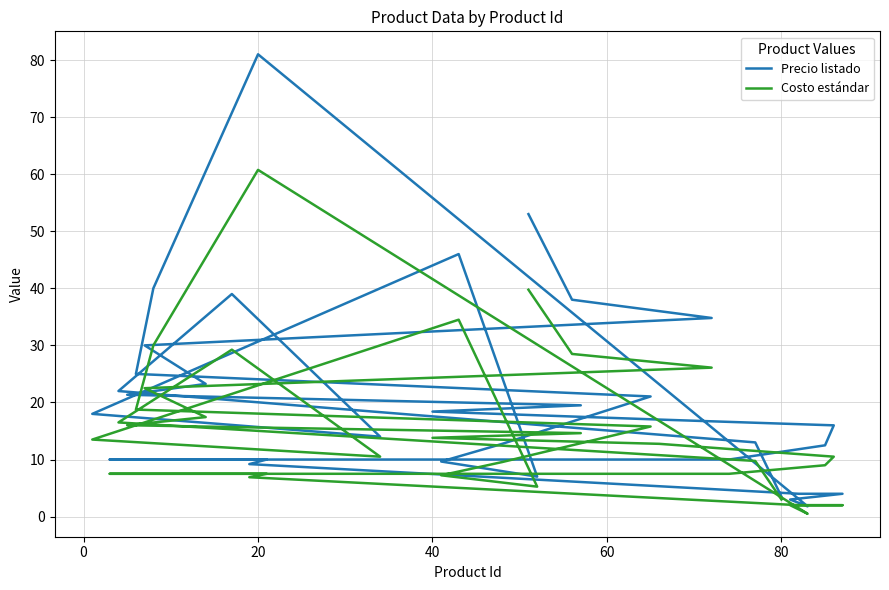

Is the value of Precio listado at 23 greater than the value of Costo estándar at 15?

Yes